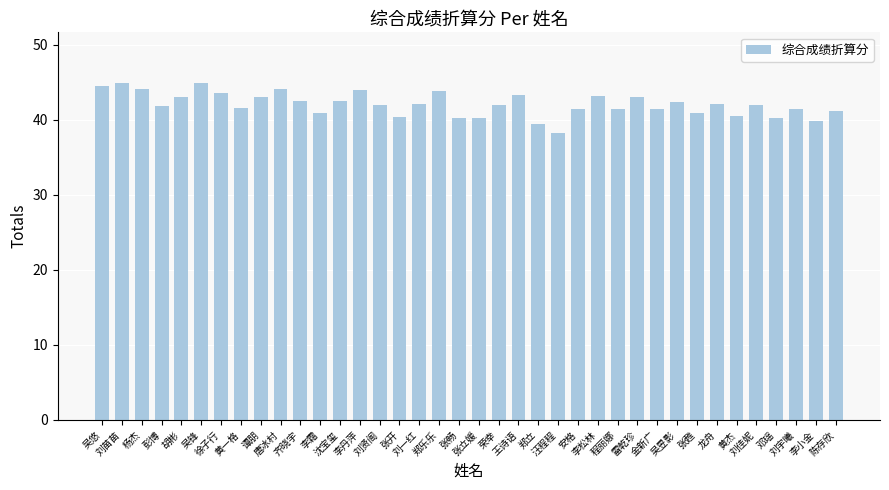

What is the value of the 15th bar from the left?

42.0